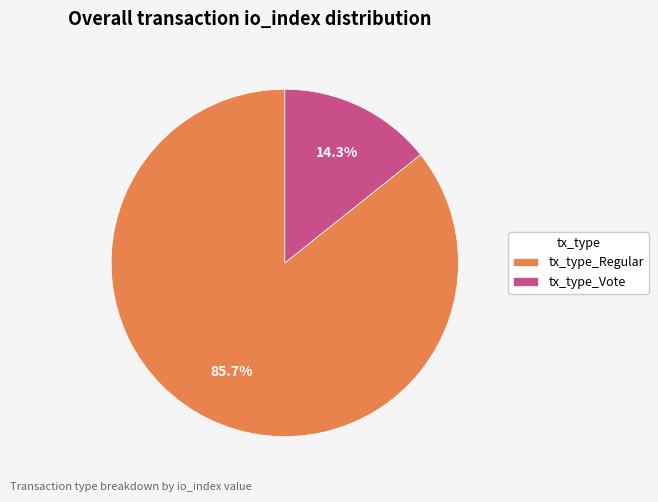

Approximately how many times larger is the value at tx_type_Regular compared to tx_type_Vote?

6.0